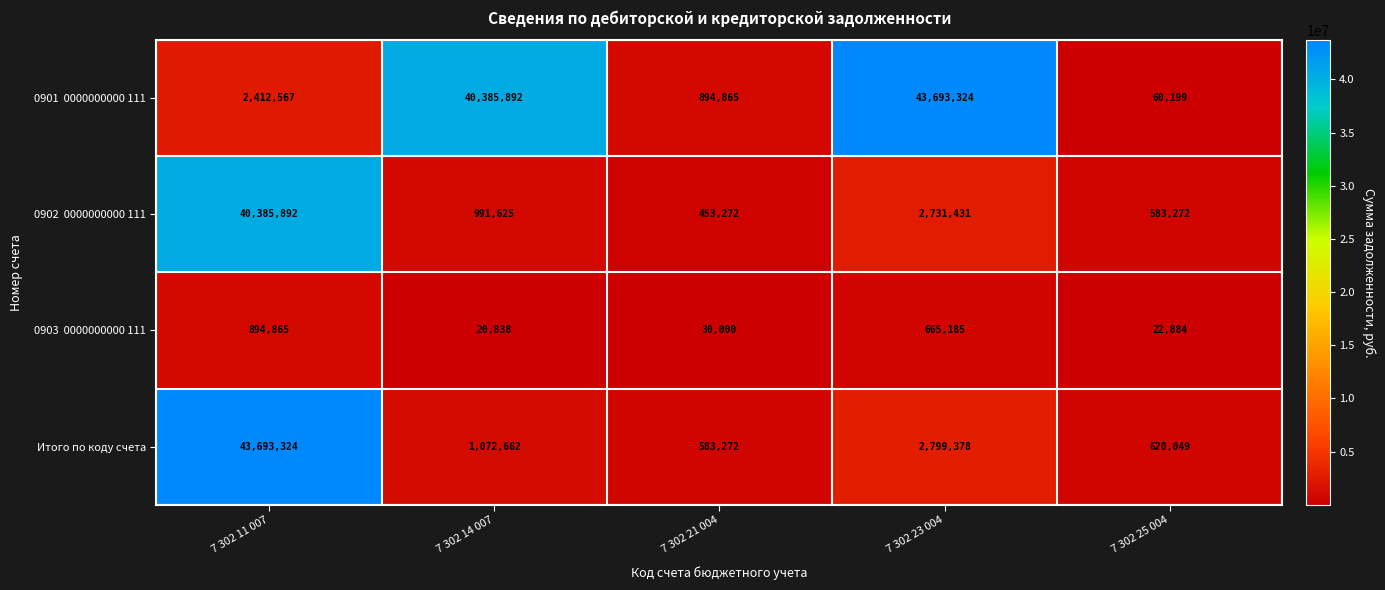

Rank the categories by Итого по коду счета value from highest to lowest.

7 302 11 007, 7 302 23 004, 7 302 14 007, 7 302 25 004, 7 302 21 004